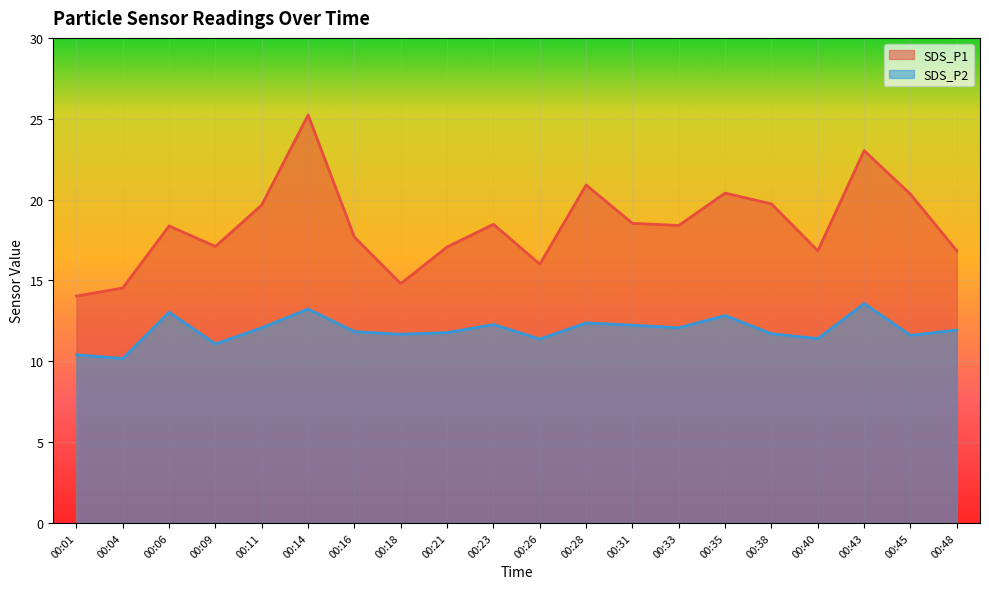

What is the total value across all series at 00:40?

28.2